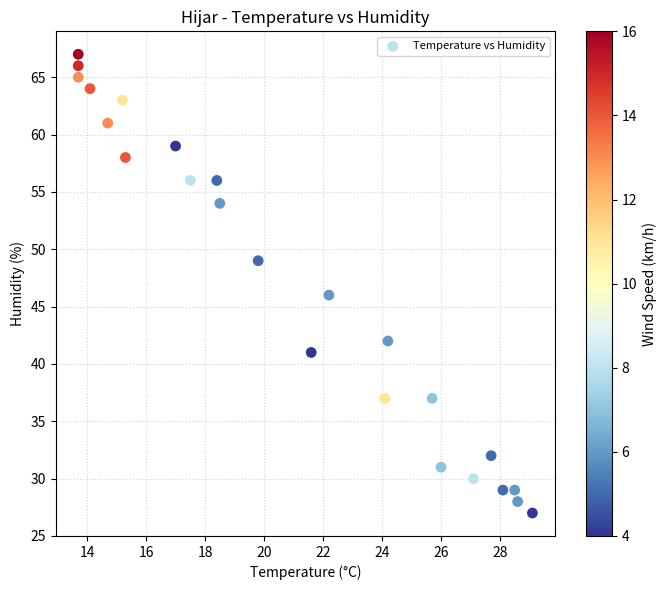

What Y value in the scatter plot is closest to 47?

46